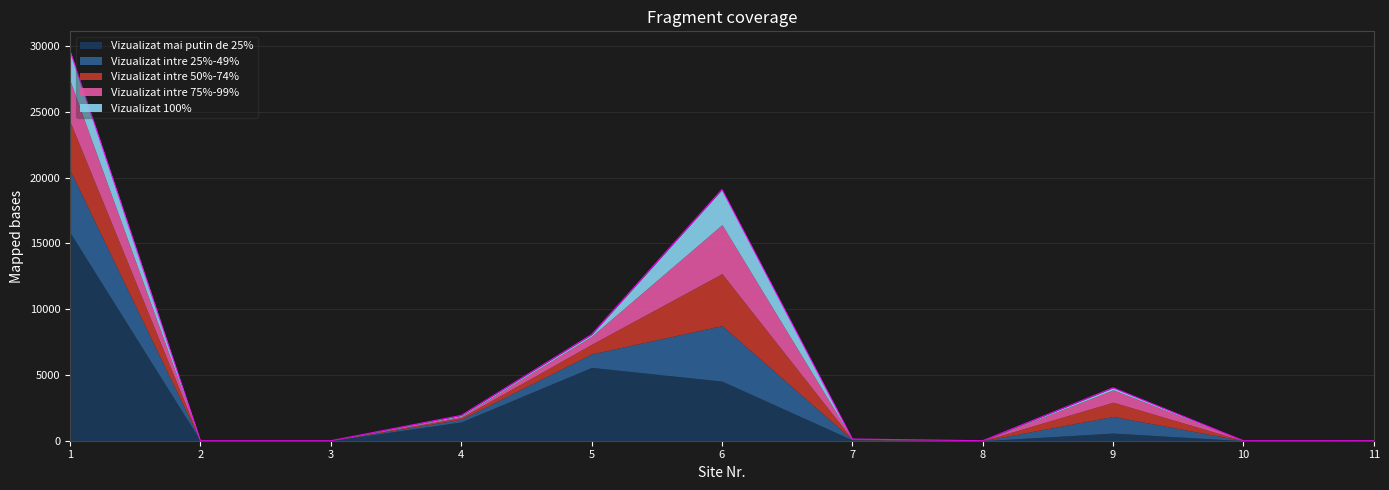

How many interior local peaks does the Vizualizat intre 75%-99% series have?

2